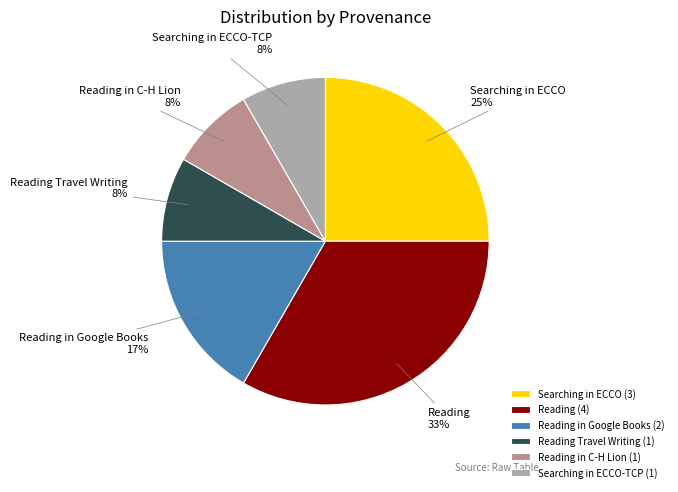

The Searching in ECCO-TCP slice represents 8% of the pie. True or false?

True